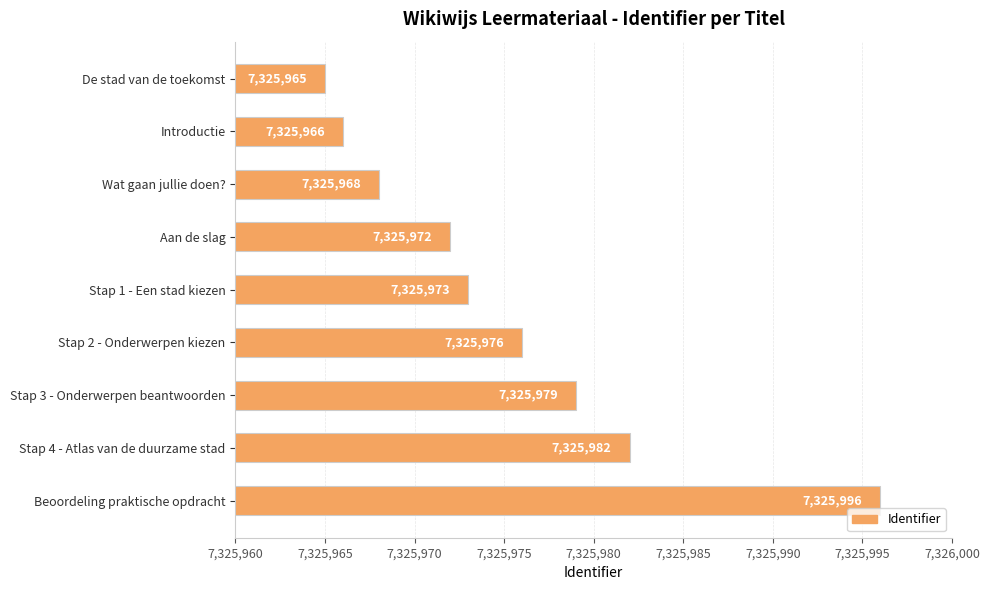

What is the sum of all values?

65933777